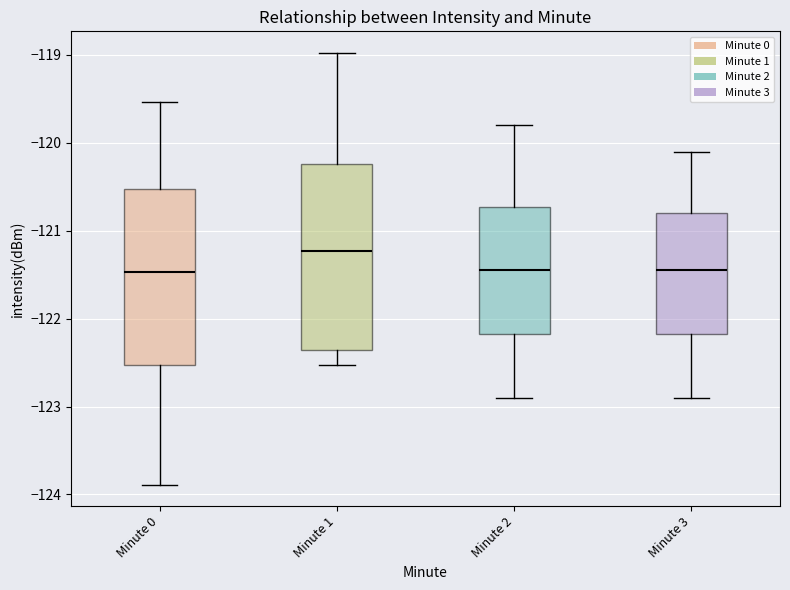

Which box is the tallest, from its lower edge to its upper edge?

Minute 1